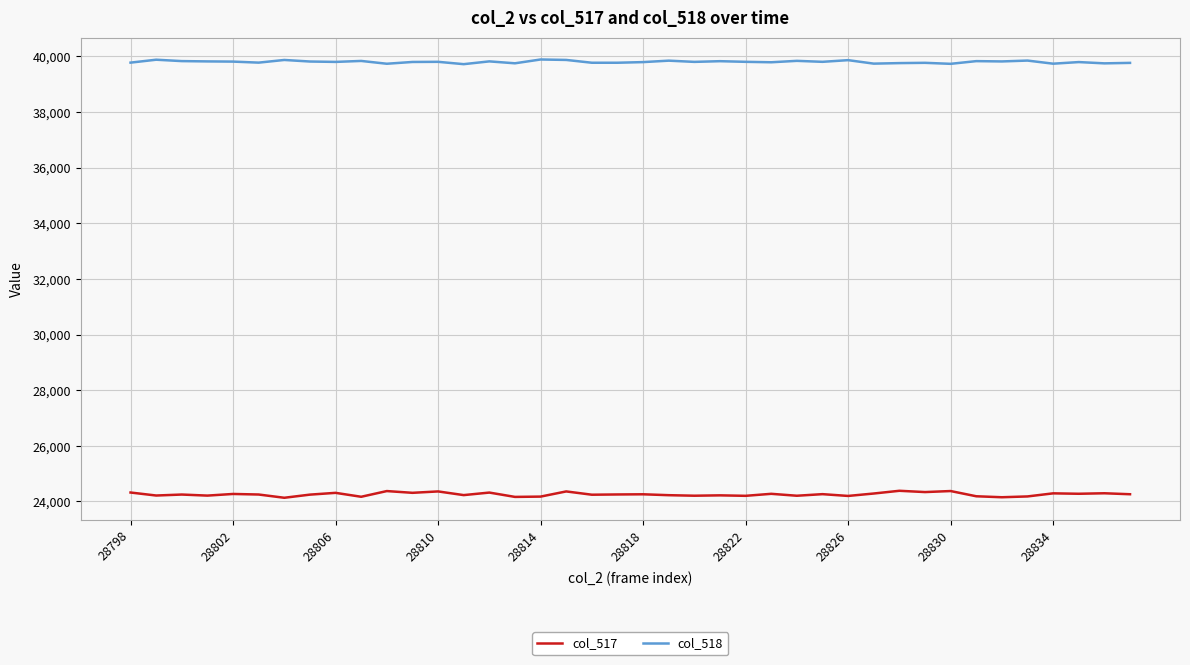

Rank the series by their maximum value, from lowest to highest.

col_517, col_518